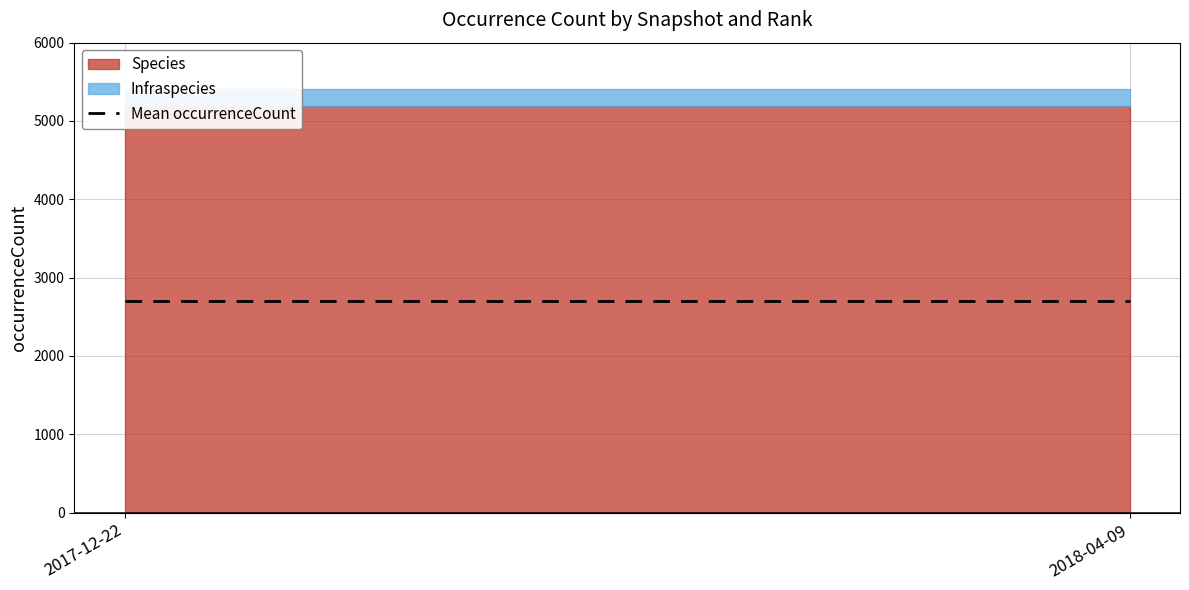

What is the lowest value of the Species series?

5186